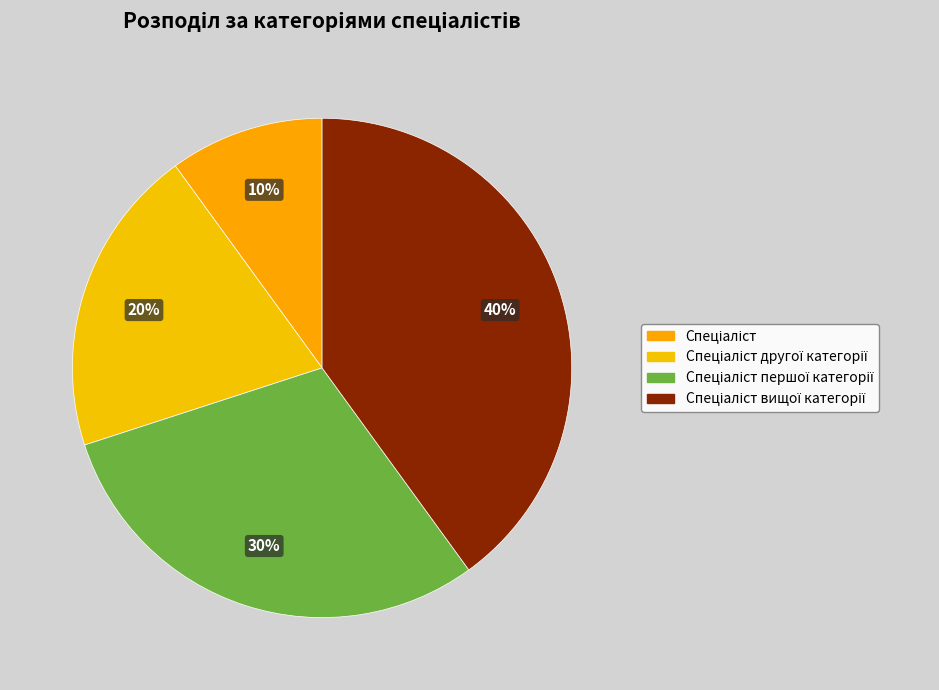

How many segments does this pie chart have?

4